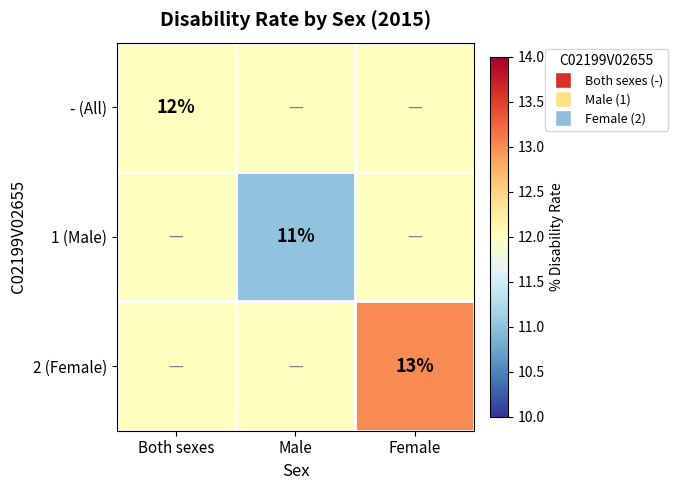

The value of - (All) at Both sexes is 18. True or false?

False